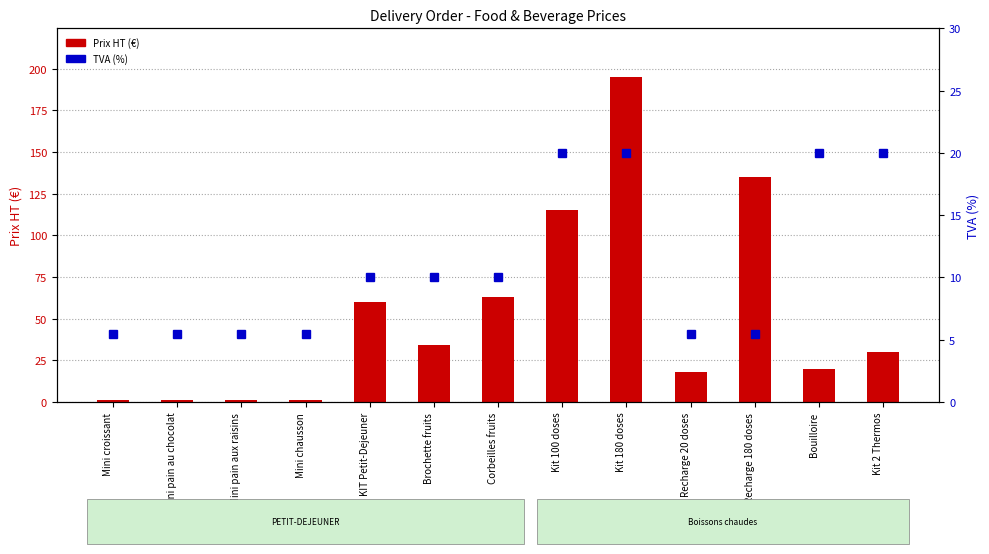

True or false: Prix HT has a value of 44.9 at Brochette fruits.

False